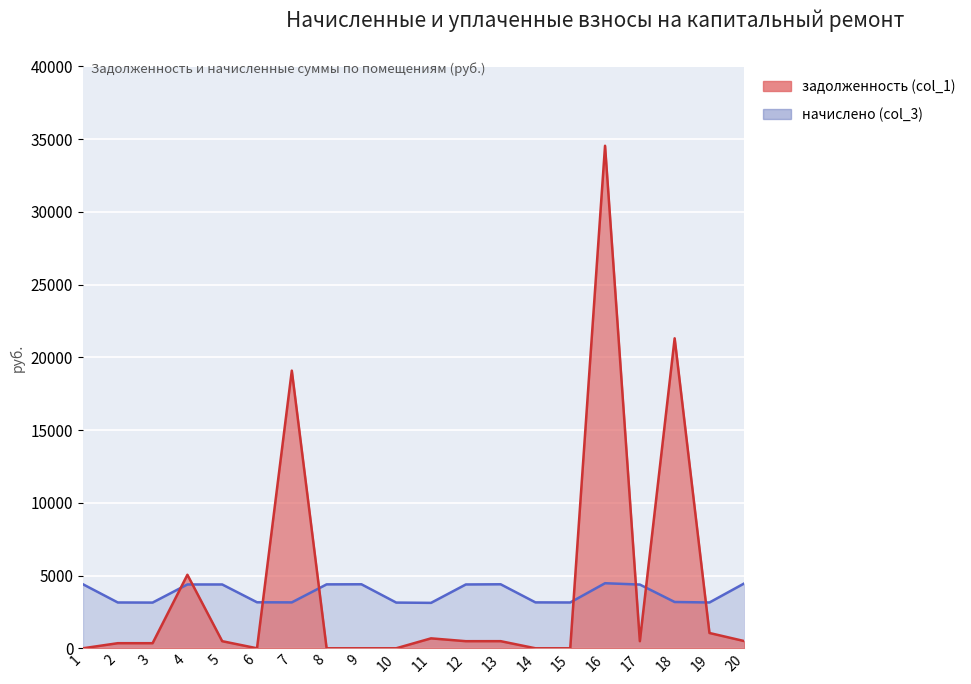

Which category has the highest value across all series?

16